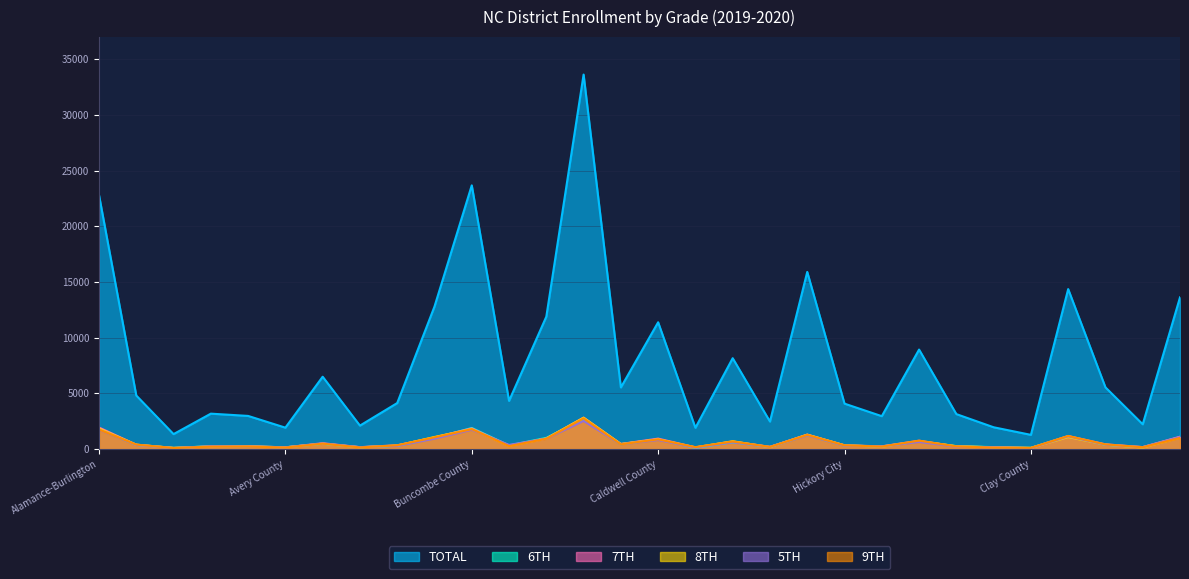

How many lines are shown in the chart?

6